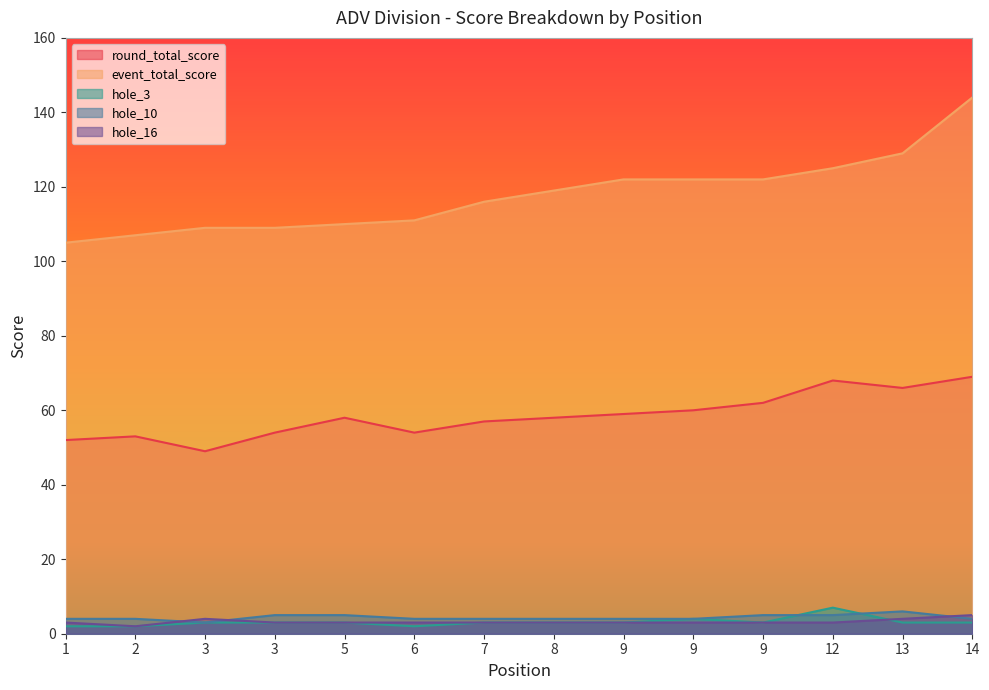

True or false: hole_3 and event_total_score cross at least once.

False